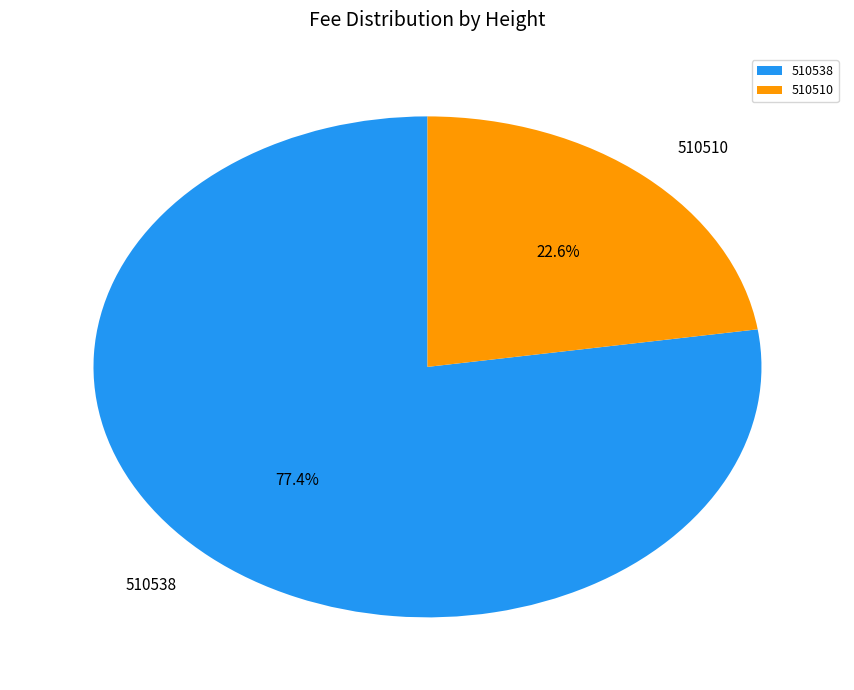

Which has a higher value, 510538 or 510510?

510538